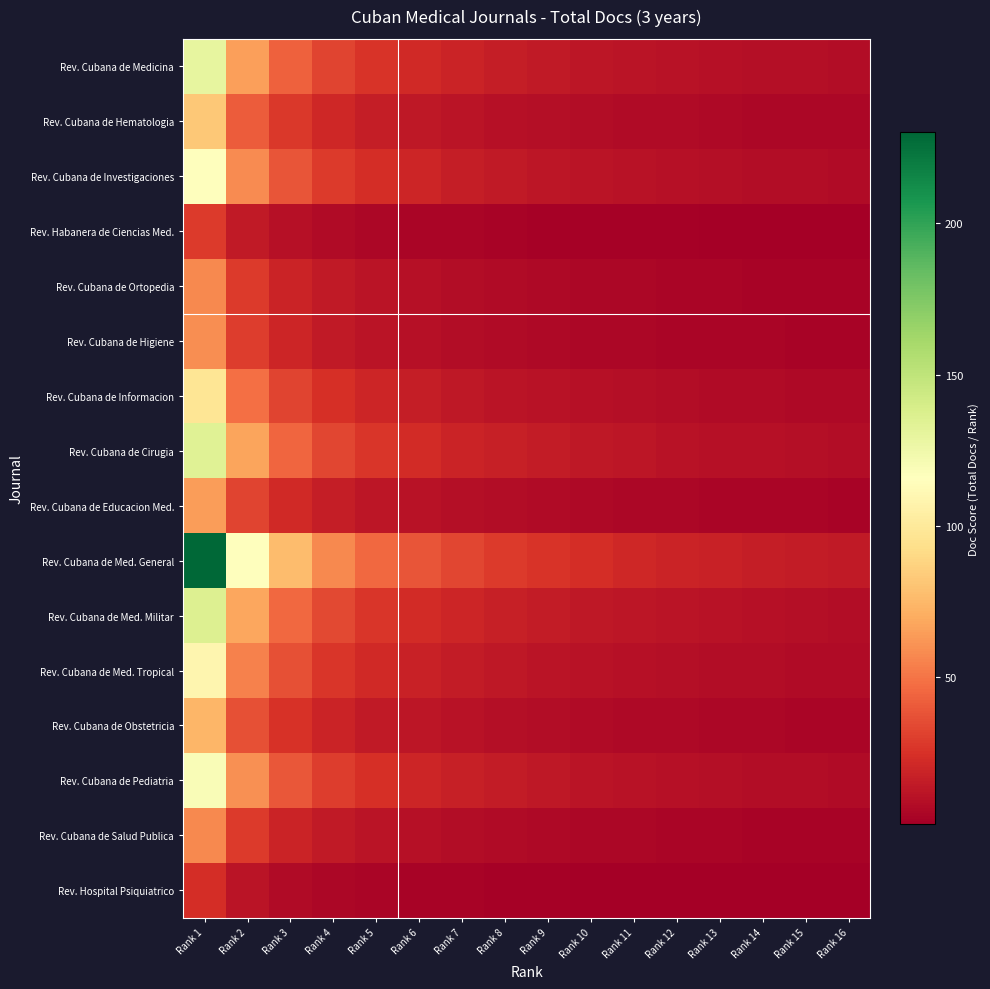

Reading left to right, what are all the values shown in this chart?

Rev. Cubana de Medicina: Rank 1=130.0	Rank 2=65.0	Rank 3=43.3	Rank 4=32.5	Rank 5=26.0	Rank 6=21.7	Rank 7=18.6	Rank 8=16.2	Rank 9=14.4	Rank 10=13.0	Rank 11=11.8	Rank 12=10.8	Rank 13=10.0	Rank 14=9.3	Rank 15=8.7	Rank 16=8.1
Rev. Cubana de Hematologia: Rank 1=82.0	Rank 2=41.0	Rank 3=27.3	Rank 4=20.5	Rank 5=16.4	Rank 6=13.7	Rank 7=11.7	Rank 8=10.2	Rank 9=9.1	Rank 10=8.2	Rank 11=7.5	Rank 12=6.8	Rank 13=6.3	Rank 14=5.9	Rank 15=5.5	Rank 16=5.1
Rev. Cubana de Investigaciones: Rank 1=116.0	Rank 2=58.0	Rank 3=38.7	Rank 4=29.0	Rank 5=23.2	Rank 6=19.3	Rank 7=16.6	Rank 8=14.5	Rank 9=12.9	Rank 10=11.6	Rank 11=10.5	Rank 12=9.7	Rank 13=8.9	Rank 14=8.3	Rank 15=7.7	Rank 16=7.2
Rev. Habanera de Ciencias Med.: Rank 1=29.0	Rank 2=14.5	Rank 3=9.7	Rank 4=7.2	Rank 5=5.8	Rank 6=4.8	Rank 7=4.1	Rank 8=3.6	Rank 9=3.2	Rank 10=2.9	Rank 11=2.6	Rank 12=2.4	Rank 13=2.2	Rank 14=2.1	Rank 15=1.9	Rank 16=1.8
Rev. Cubana de Ortopedia: Rank 1=57.0	Rank 2=28.5	Rank 3=19.0	Rank 4=14.2	Rank 5=11.4	Rank 6=9.5	Rank 7=8.1	Rank 8=7.1	Rank 9=6.3	Rank 10=5.7	Rank 11=5.2	Rank 12=4.8	Rank 13=4.4	Rank 14=4.1	Rank 15=3.8	Rank 16=3.6
Rev. Cubana de Higiene: Rank 1=59.0	Rank 2=29.5	Rank 3=19.7	Rank 4=14.8	Rank 5=11.8	Rank 6=9.8	Rank 7=8.4	Rank 8=7.4	Rank 9=6.6	Rank 10=5.9	Rank 11=5.4	Rank 12=4.9	Rank 13=4.5	Rank 14=4.2	Rank 15=3.9	Rank 16=3.7
Rev. Cubana de Informacion: Rank 1=97.0	Rank 2=48.5	Rank 3=32.3	Rank 4=24.2	Rank 5=19.4	Rank 6=16.2	Rank 7=13.9	Rank 8=12.1	Rank 9=10.8	Rank 10=9.7	Rank 11=8.8	Rank 12=8.1	Rank 13=7.5	Rank 14=6.9	Rank 15=6.5	Rank 16=6.1
Rev. Cubana de Cirugia: Rank 1=134.0	Rank 2=67.0	Rank 3=44.7	Rank 4=33.5	Rank 5=26.8	Rank 6=22.3	Rank 7=19.1	Rank 8=16.8	Rank 9=14.9	Rank 10=13.4	Rank 11=12.2	Rank 12=11.2	Rank 13=10.3	Rank 14=9.6	Rank 15=8.9	Rank 16=8.4
Rev. Cubana de Educacion Med.: Rank 1=64.0	Rank 2=32.0	Rank 3=21.3	Rank 4=16.0	Rank 5=12.8	Rank 6=10.7	Rank 7=9.1	Rank 8=8.0	Rank 9=7.1	Rank 10=6.4	Rank 11=5.8	Rank 12=5.3	Rank 13=4.9	Rank 14=4.6	Rank 15=4.3	Rank 16=4.0
Rev. Cubana de Med. General: Rank 1=230.0	Rank 2=115.0	Rank 3=76.7	Rank 4=57.5	Rank 5=46.0	Rank 6=38.3	Rank 7=32.9	Rank 8=28.8	Rank 9=25.6	Rank 10=23.0	Rank 11=20.9	Rank 12=19.2	Rank 13=17.7	Rank 14=16.4	Rank 15=15.3	Rank 16=14.4
Rev. Cubana de Med. Militar: Rank 1=136.0	Rank 2=68.0	Rank 3=45.3	Rank 4=34.0	Rank 5=27.2	Rank 6=22.7	Rank 7=19.4	Rank 8=17.0	Rank 9=15.1	Rank 10=13.6	Rank 11=12.4	Rank 12=11.3	Rank 13=10.5	Rank 14=9.7	Rank 15=9.1	Rank 16=8.5
Rev. Cubana de Med. Tropical: Rank 1=109.0	Rank 2=54.5	Rank 3=36.3	Rank 4=27.2	Rank 5=21.8	Rank 6=18.2	Rank 7=15.6	Rank 8=13.6	Rank 9=12.1	Rank 10=10.9	Rank 11=9.9	Rank 12=9.1	Rank 13=8.4	Rank 14=7.8	Rank 15=7.3	Rank 16=6.8
Rev. Cubana de Obstetricia: Rank 1=74.0	Rank 2=37.0	Rank 3=24.7	Rank 4=18.5	Rank 5=14.8	Rank 6=12.3	Rank 7=10.6	Rank 8=9.2	Rank 9=8.2	Rank 10=7.4	Rank 11=6.7	Rank 12=6.2	Rank 13=5.7	Rank 14=5.3	Rank 15=4.9	Rank 16=4.6
Rev. Cubana de Pediatria: Rank 1=119.0	Rank 2=59.5	Rank 3=39.7	Rank 4=29.8	Rank 5=23.8	Rank 6=19.8	Rank 7=17.0	Rank 8=14.9	Rank 9=13.2	Rank 10=11.9	Rank 11=10.8	Rank 12=9.9	Rank 13=9.2	Rank 14=8.5	Rank 15=7.9	Rank 16=7.4
Rev. Cubana de Salud Publica: Rank 1=57.0	Rank 2=28.5	Rank 3=19.0	Rank 4=14.2	Rank 5=11.4	Rank 6=9.5	Rank 7=8.1	Rank 8=7.1	Rank 9=6.3	Rank 10=5.7	Rank 11=5.2	Rank 12=4.8	Rank 13=4.4	Rank 14=4.1	Rank 15=3.8	Rank 16=3.6
Rev. Hospital Psiquiatrico: Rank 1=23.0	Rank 2=11.5	Rank 3=7.7	Rank 4=5.8	Rank 5=4.6	Rank 6=3.8	Rank 7=3.3	Rank 8=2.9	Rank 9=2.6	Rank 10=2.3	Rank 11=2.1	Rank 12=1.9	Rank 13=1.8	Rank 14=1.6	Rank 15=1.5	Rank 16=1.4